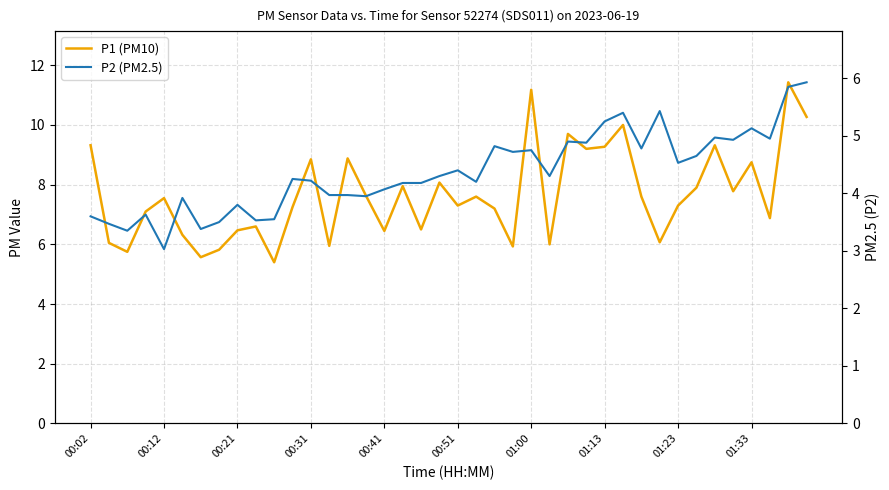

What is the highest value of the P1 (PM10) series?

11.4